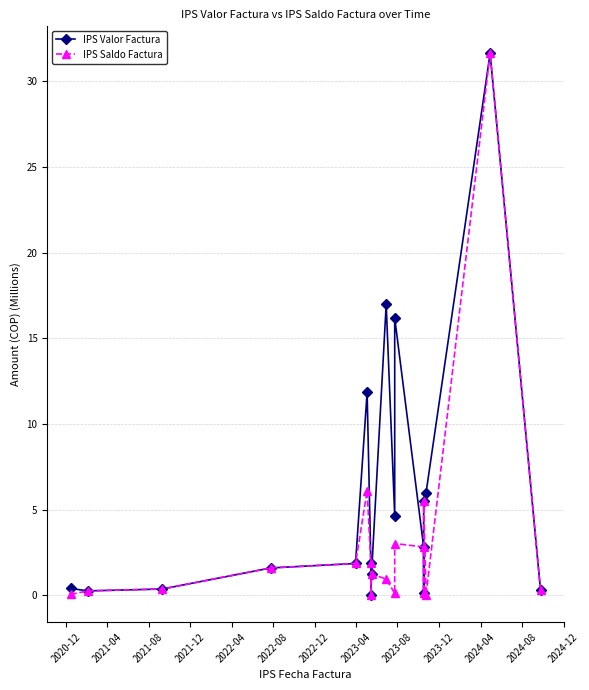

At how many categories does at least one series exceed 14?

3